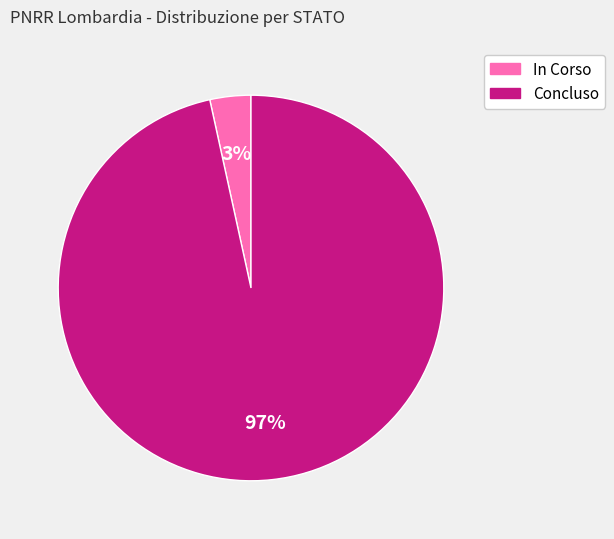

Is it true that Concluso is 97% of the pie?

True